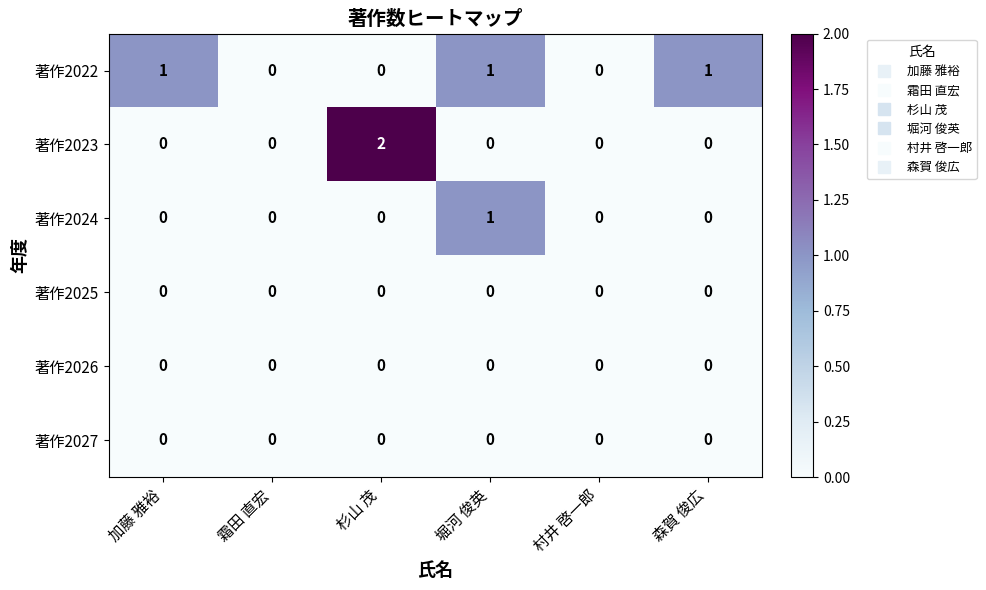

The value of 著作2027 at 森賀 俊広 is 0. True or false?

True